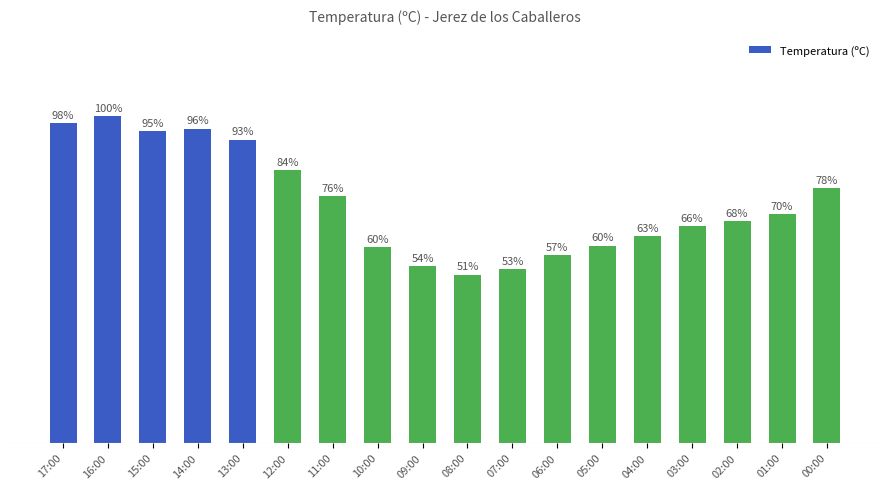

Does the chart contain any negative values?

No